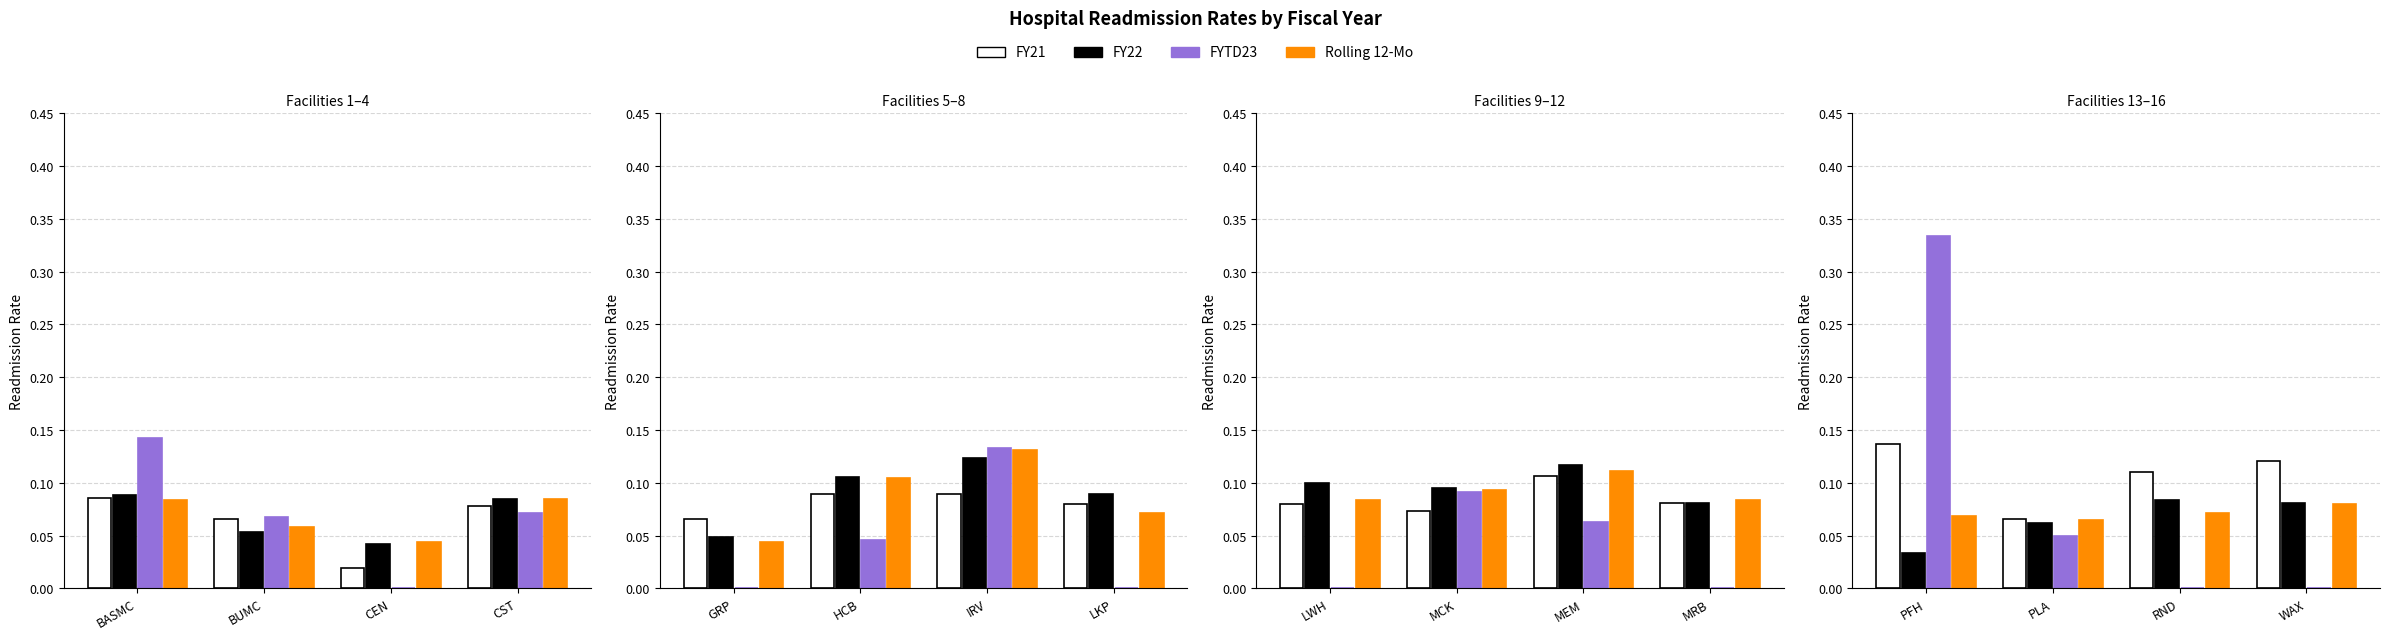

Is the value of FY21 at PLA greater than the value of FYTD23 at PFH?

No